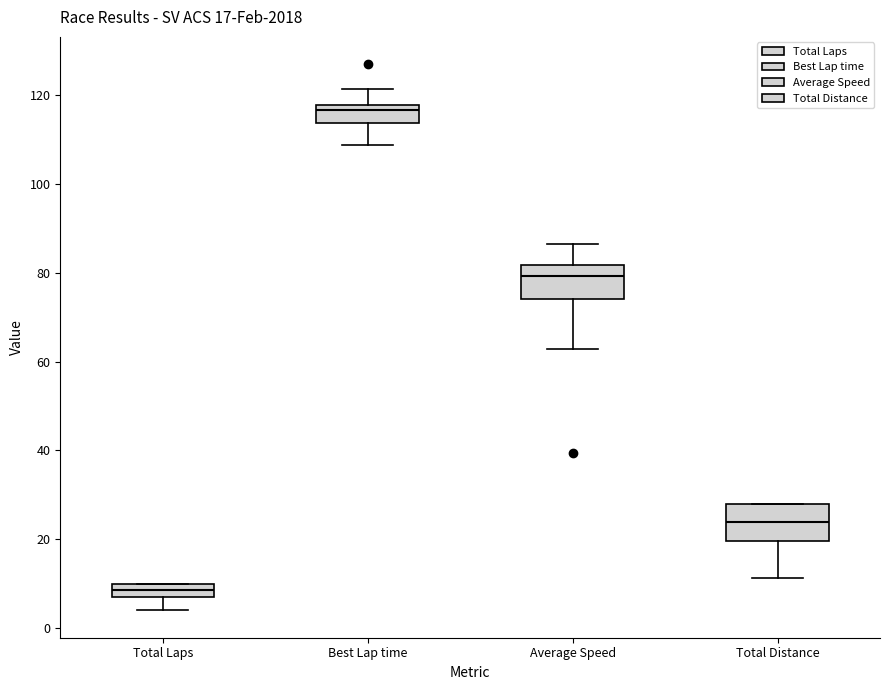

Which box has the lowest median line?

Total Laps